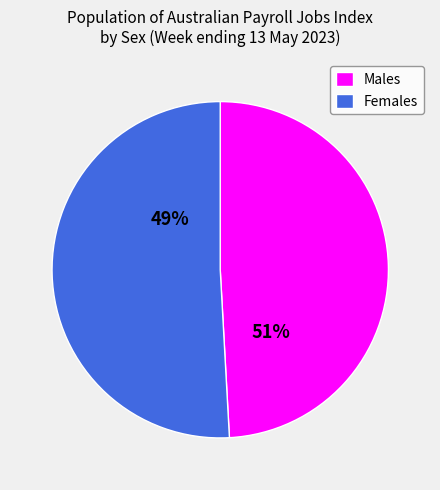

Which category has the smallest portion of the pie?

Males